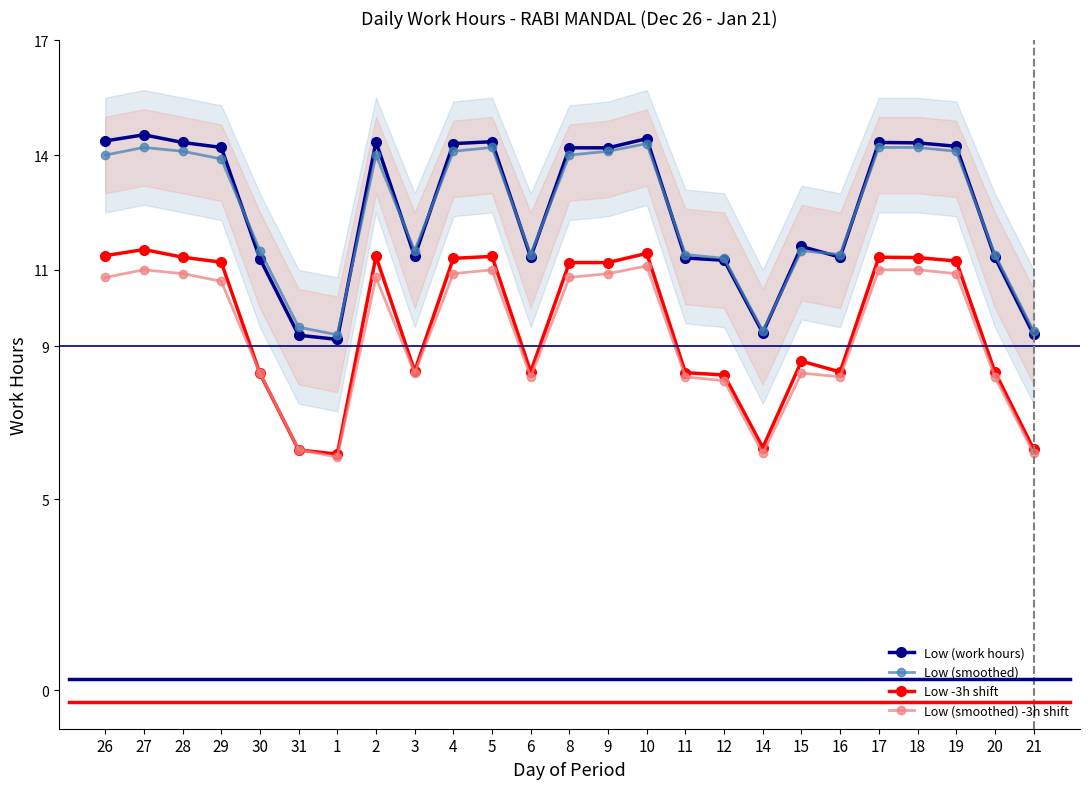

What is the difference between the Low -3h shift values at 28 and 14?

5.0